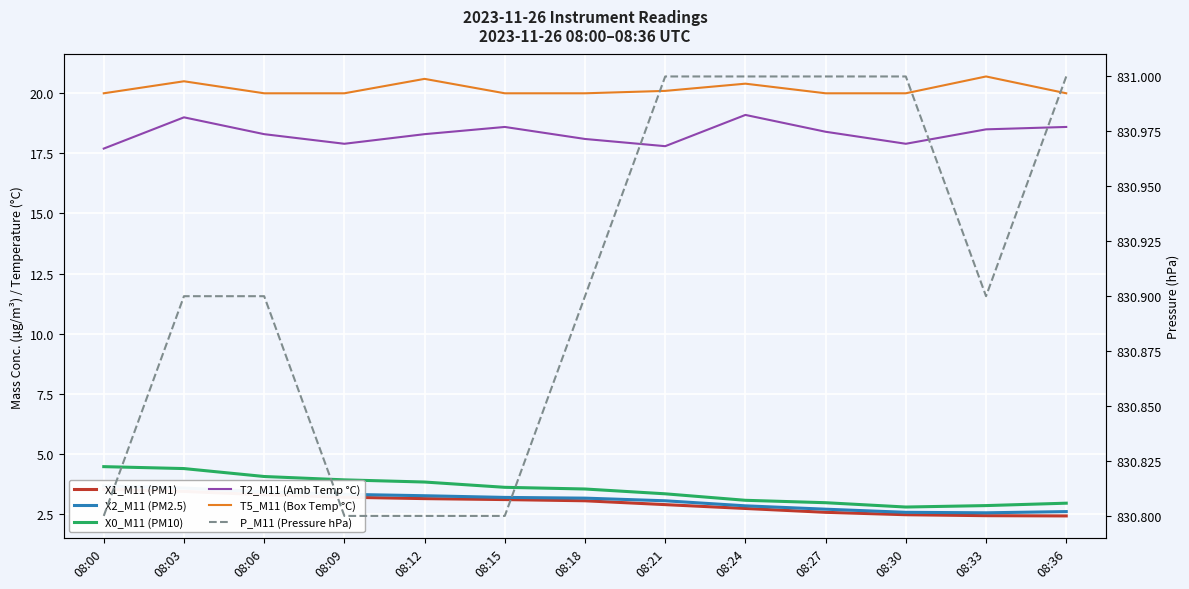

What is the difference between the highest and lowest values at 08:30?

828.5